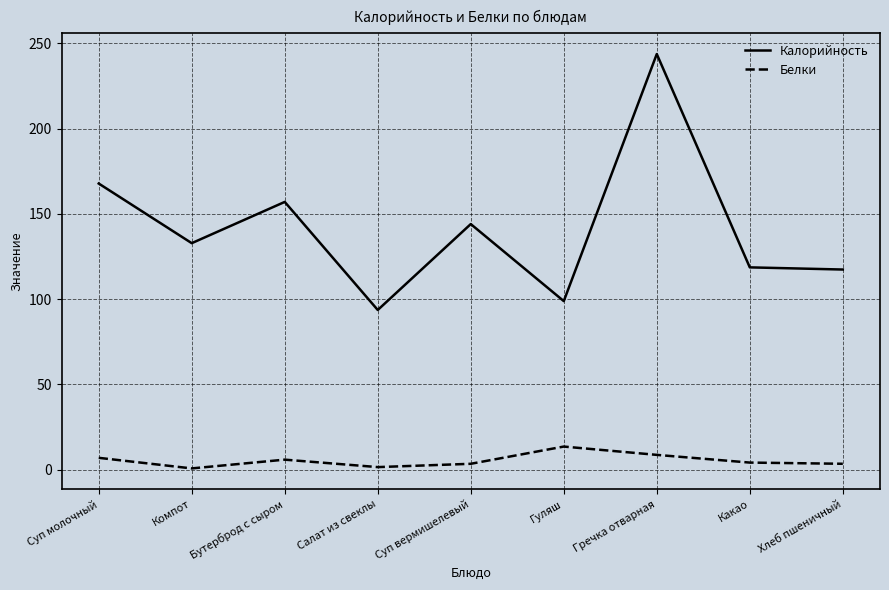

Where does the Белки series first go above 4?

Суп молочный